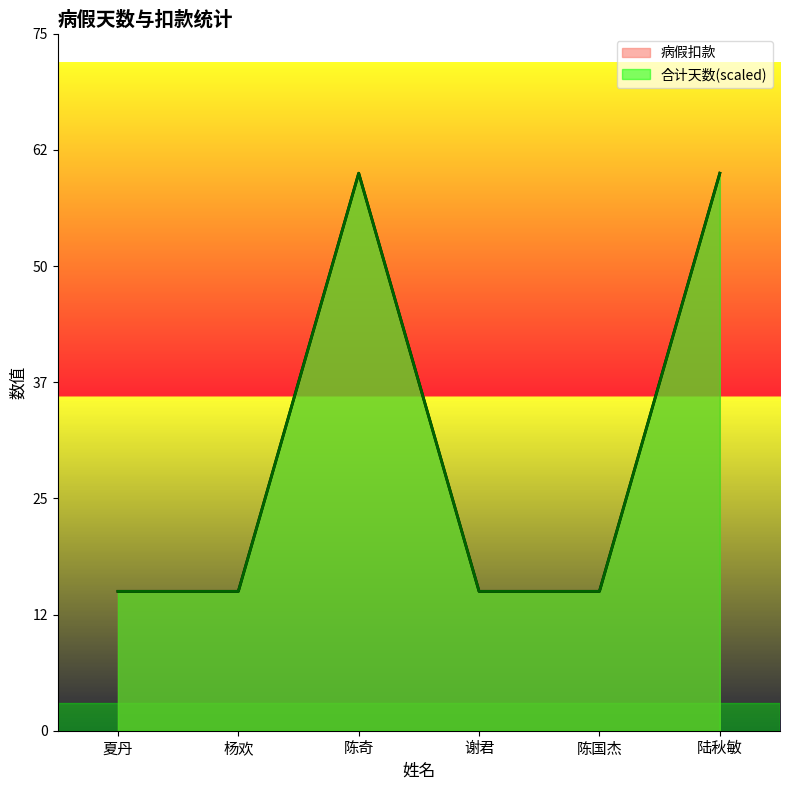

What is the value of the 合计天数 point at the 1st from the left?

15